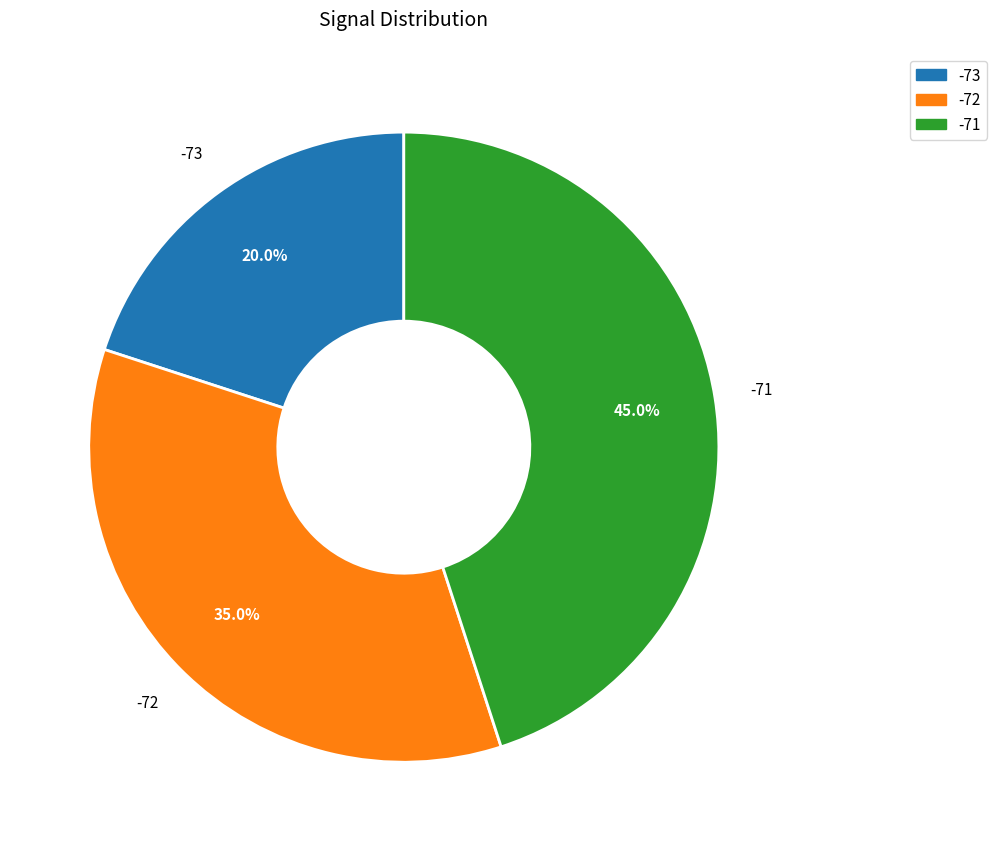

How many segments does this pie chart have?

3